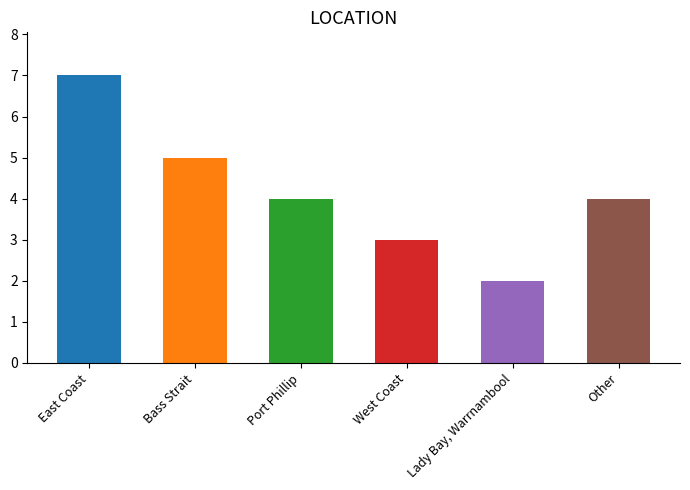

What is the difference between the maximum and minimum values?

5